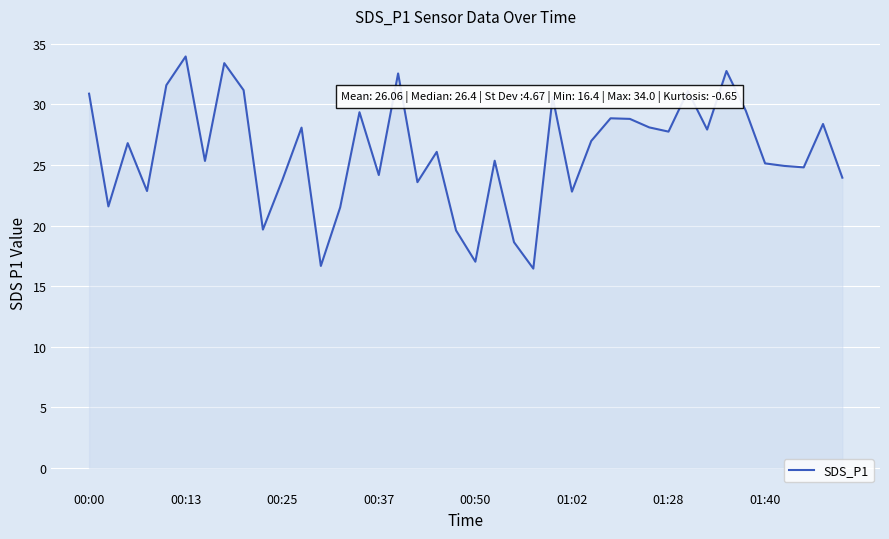

What is the difference between the maximum and minimum values?

17.5